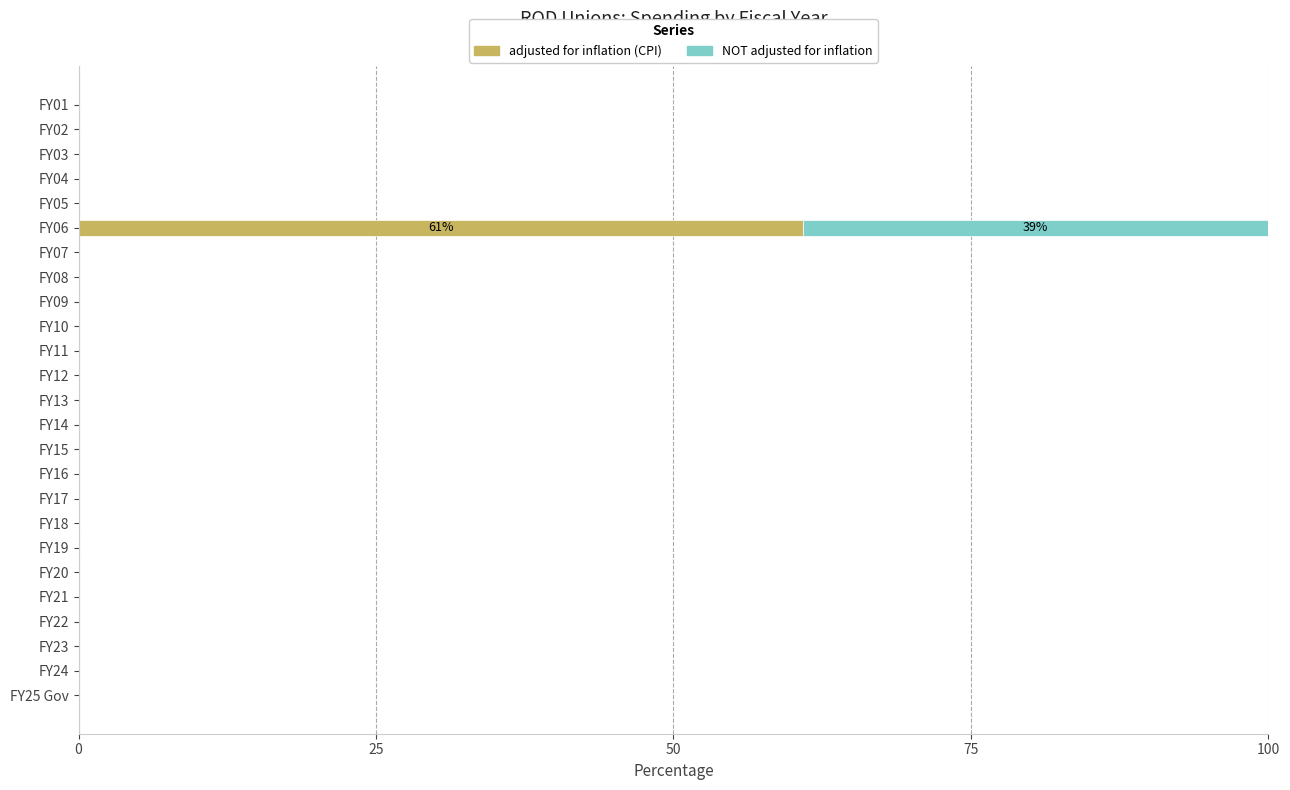

What is the sum of all adjusted for inflation (CPI) values?

60.9